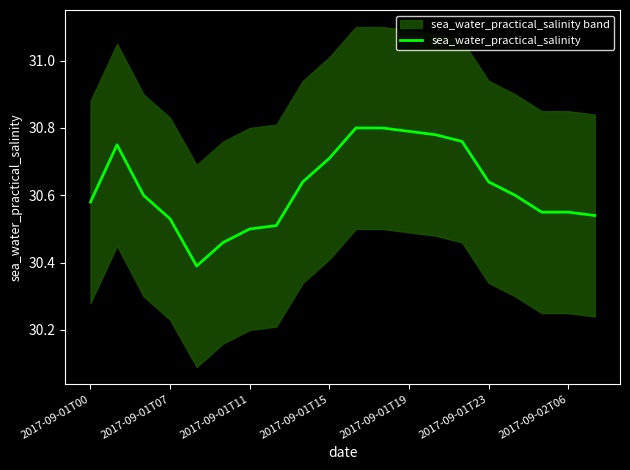

Reading right to left, list all the values displayed in this chart.

30.5	30.6	30.6	30.6	30.6	30.8	30.8	30.8	30.8	30.8	30.7	30.6	30.5	30.5	30.5	30.4	30.5	30.6	30.8	30.6